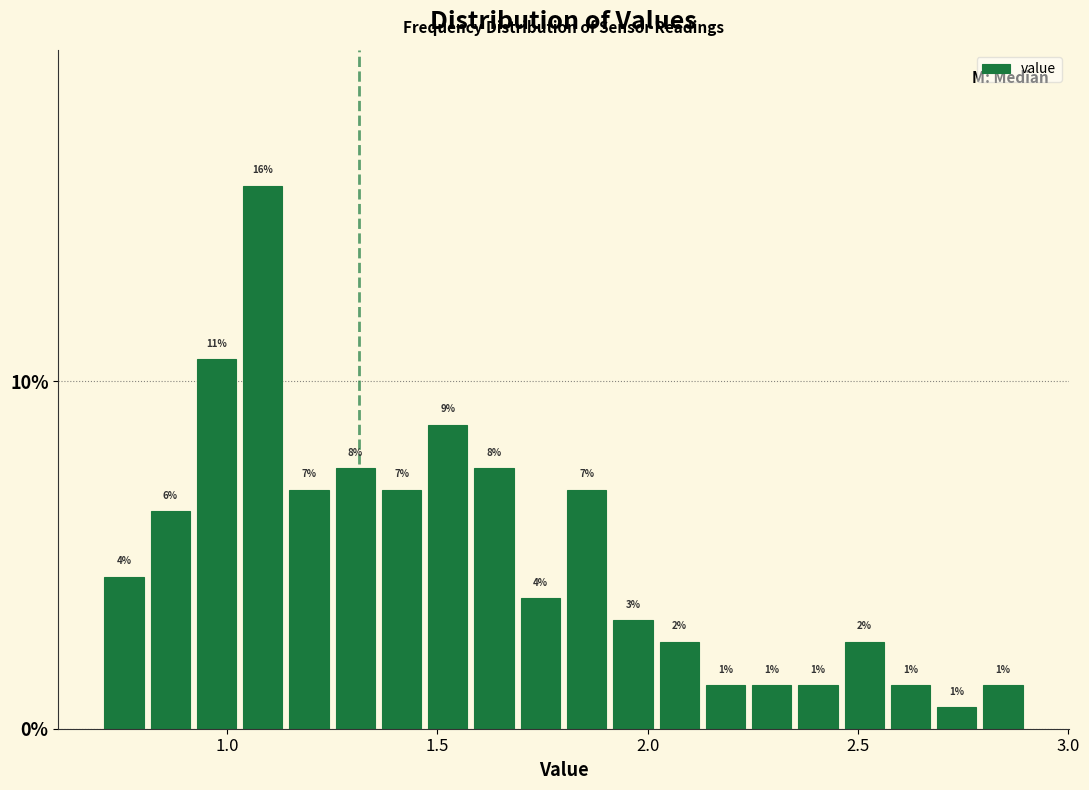

Read against the x-axis, roughly where is the centre of the tallest bar?

1.10